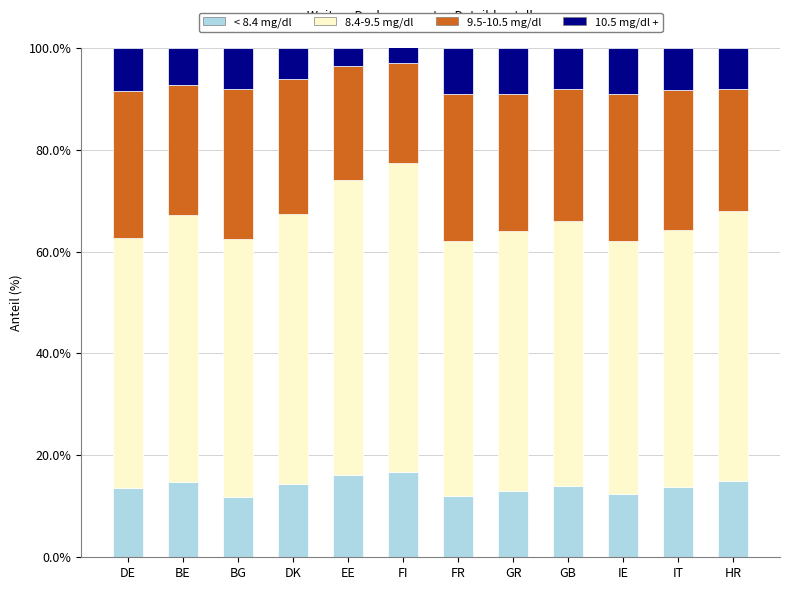

What is the lowest value of the < 8.4 mg/dl series?

11.8